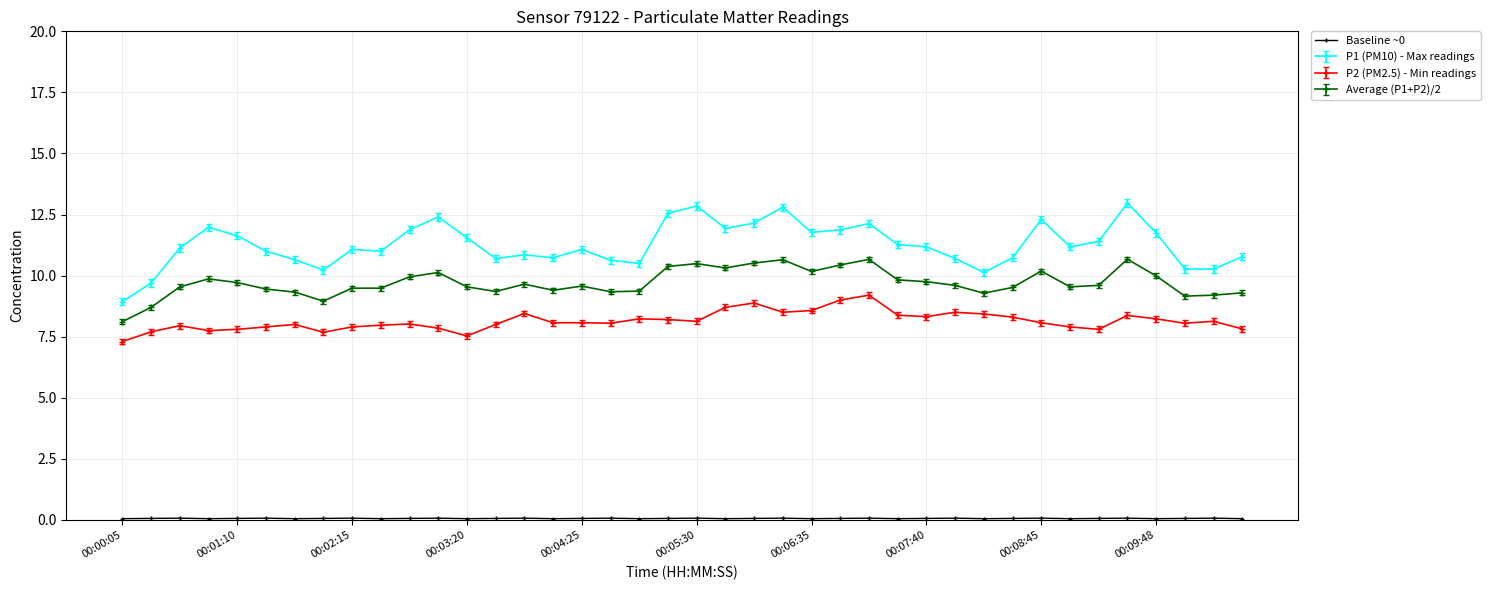

What is the maximum value shown in the chart?

13.0